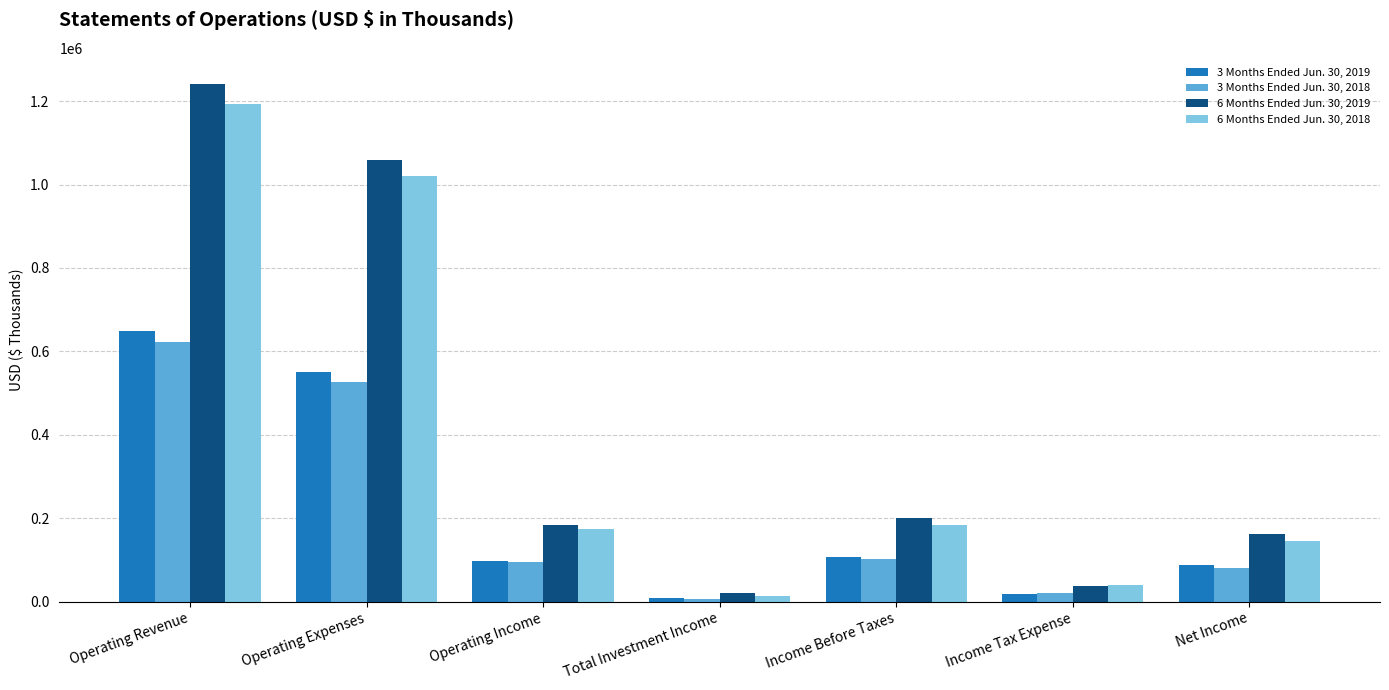

Reading left to right, list all the values displayed in this chart.

3 Months Ended Jun. 30, 2019: Operating Revenue=647710	Operating Expenses=551100	Operating Income=96610	Total Investment Income=9652	Income Before Taxes=106038	Income Tax Expense=18284	Net Income=87754
3 Months Ended Jun. 30, 2018: Operating Revenue=621458	Operating Expenses=526135	Operating Income=95323	Total Investment Income=6207	Income Before Taxes=100986	Income Tax Expense=21280	Net Income=79706
6 Months Ended Jun. 30, 2019: Operating Revenue=1241816	Operating Expenses=1059084	Operating Income=182732	Total Investment Income=19447	Income Before Taxes=201553	Income Tax Expense=38488	Net Income=163065
6 Months Ended Jun. 30, 2018: Operating Revenue=1193618	Operating Expenses=1020728	Operating Income=172890	Total Investment Income=12370	Income Before Taxes=184207	Income Tax Expense=38743	Net Income=145464